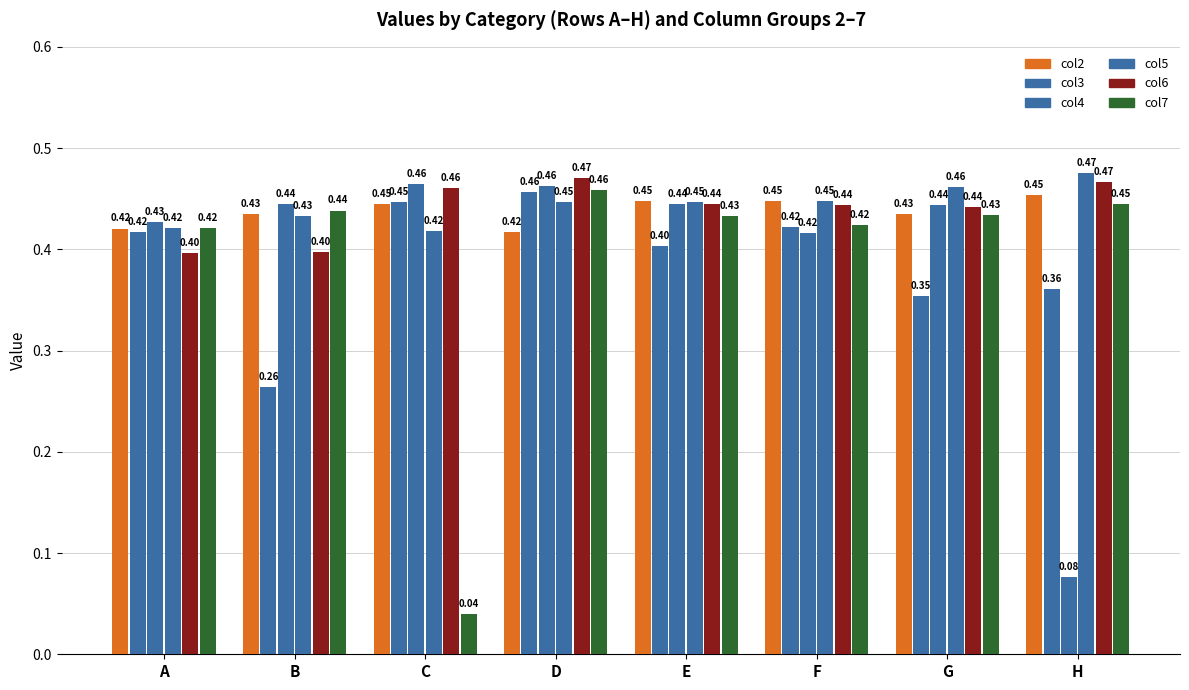

How many data points does each series have?

8